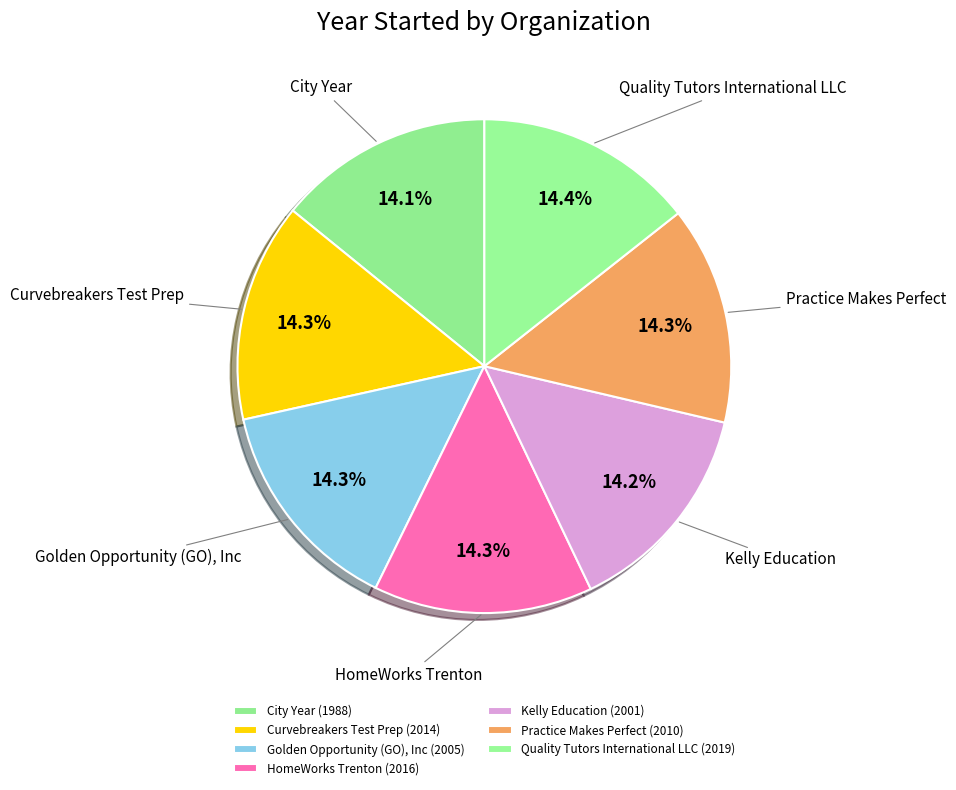

Is there a majority slice in this chart?

No